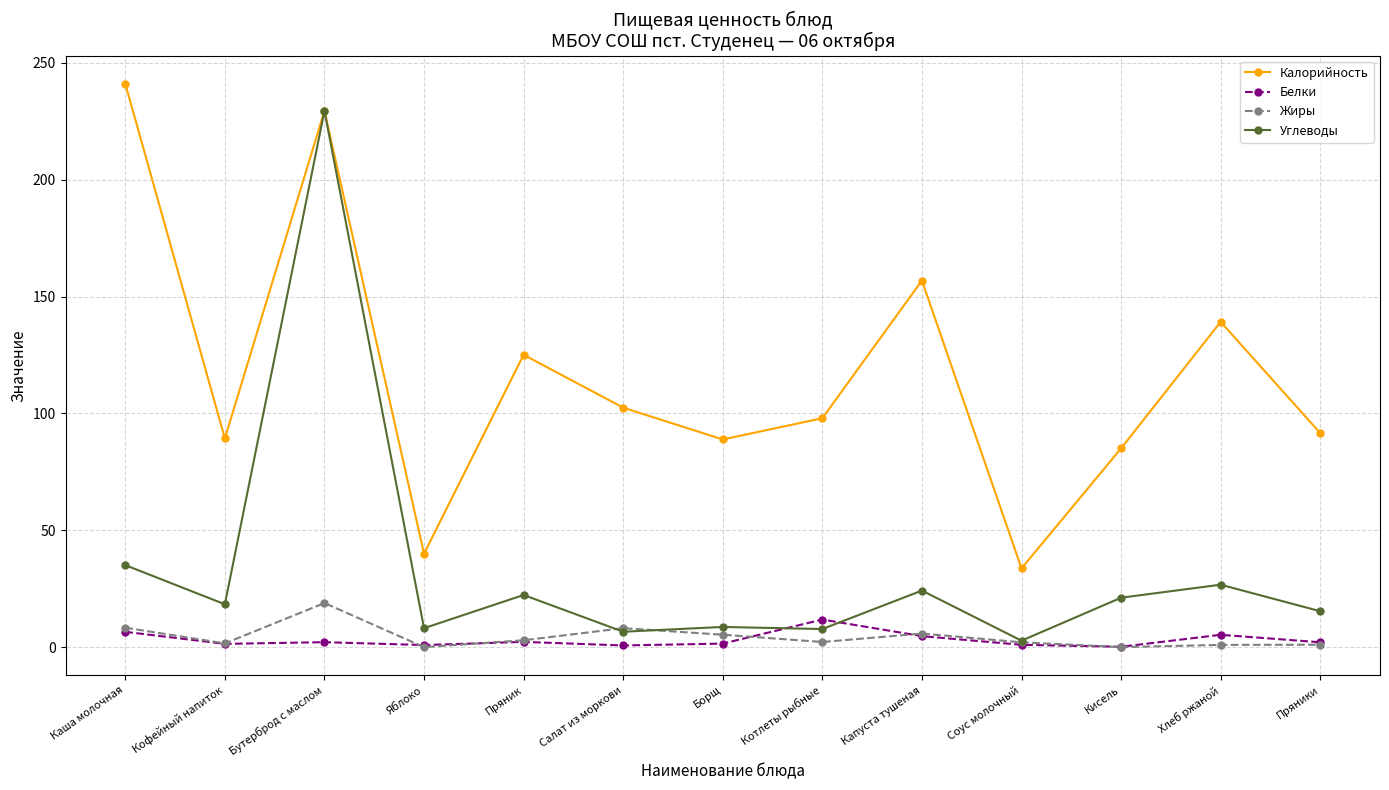

What is the sum of all Углеводы values?

426.5